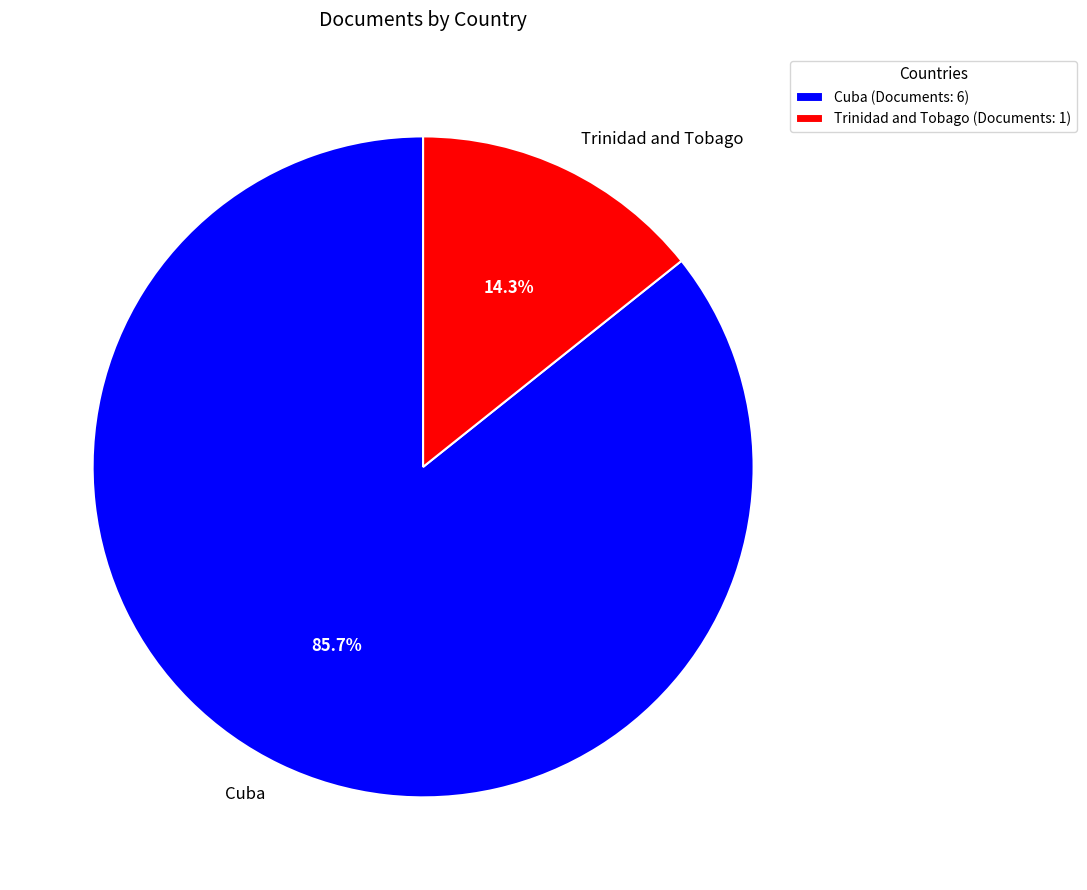

What is the majority slice?

Cuba